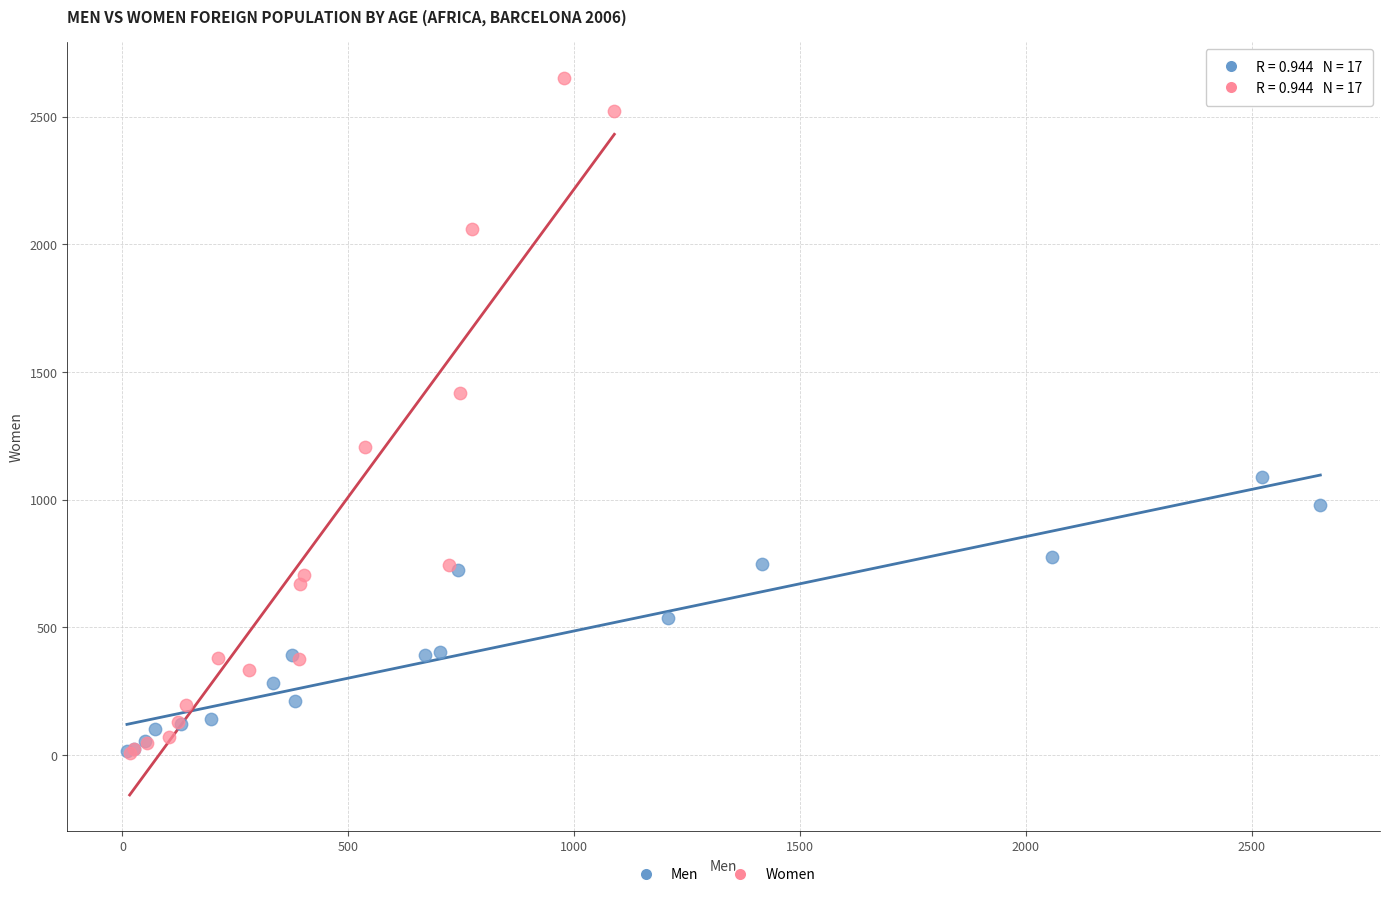

Which series has the widest spread of Y values?

Women